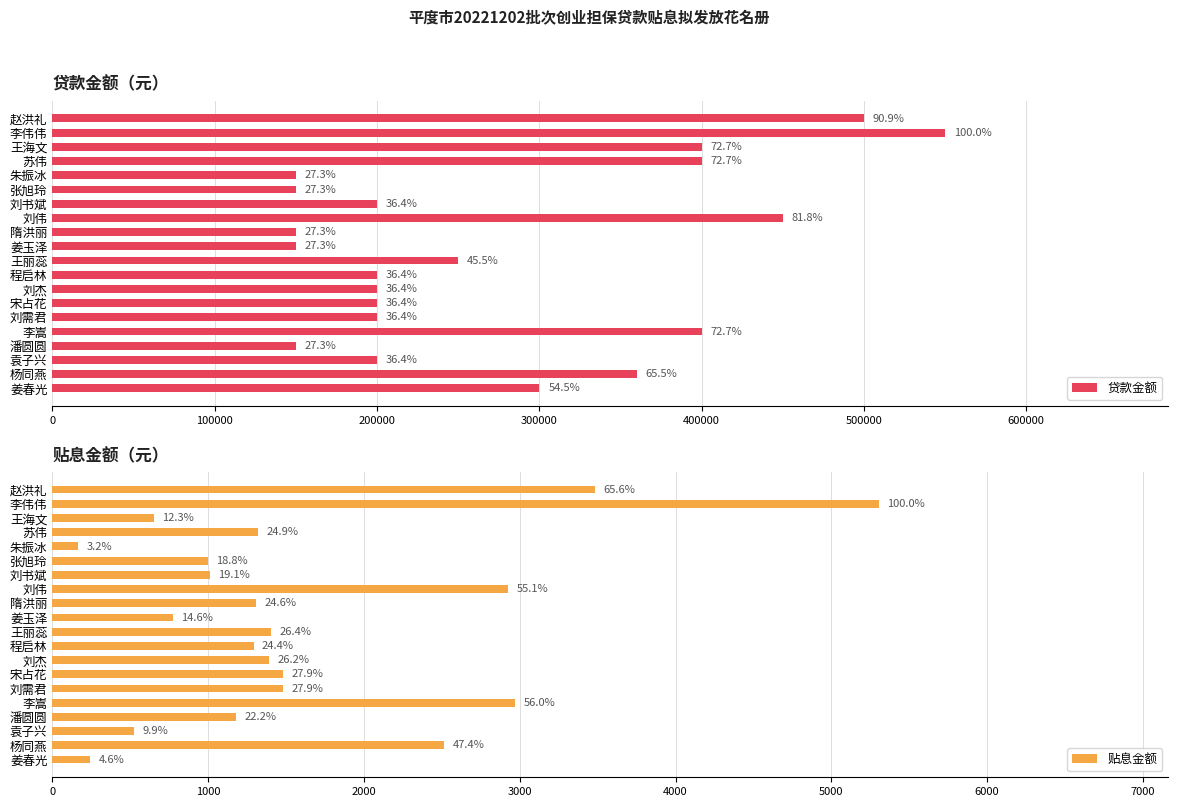

Which series changed the most between 刘杰 and 李嵩?

贷款金额